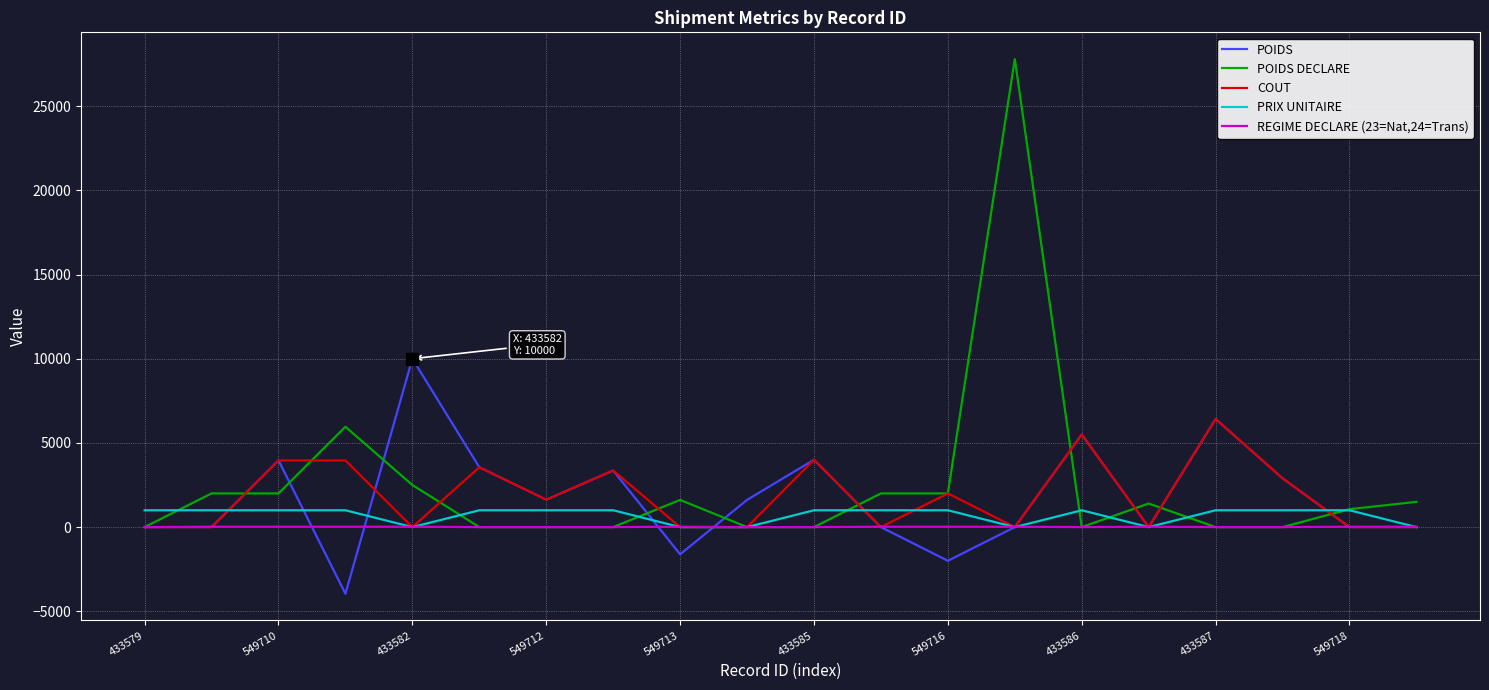

Does the chart have visible grid lines?

Yes